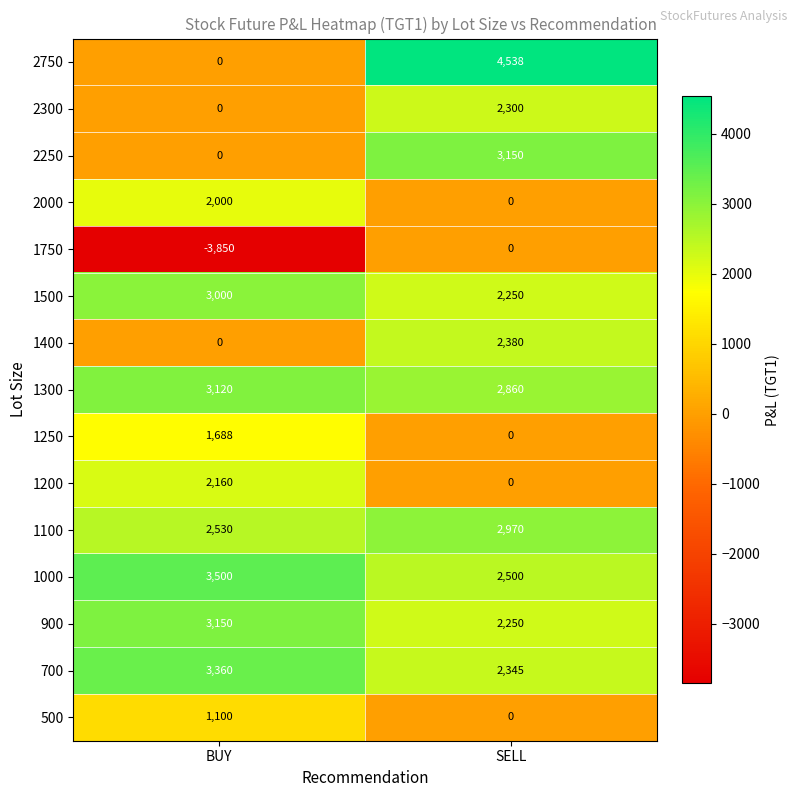

What value does the 500 series have at BUY, to the nearest 10?

1100